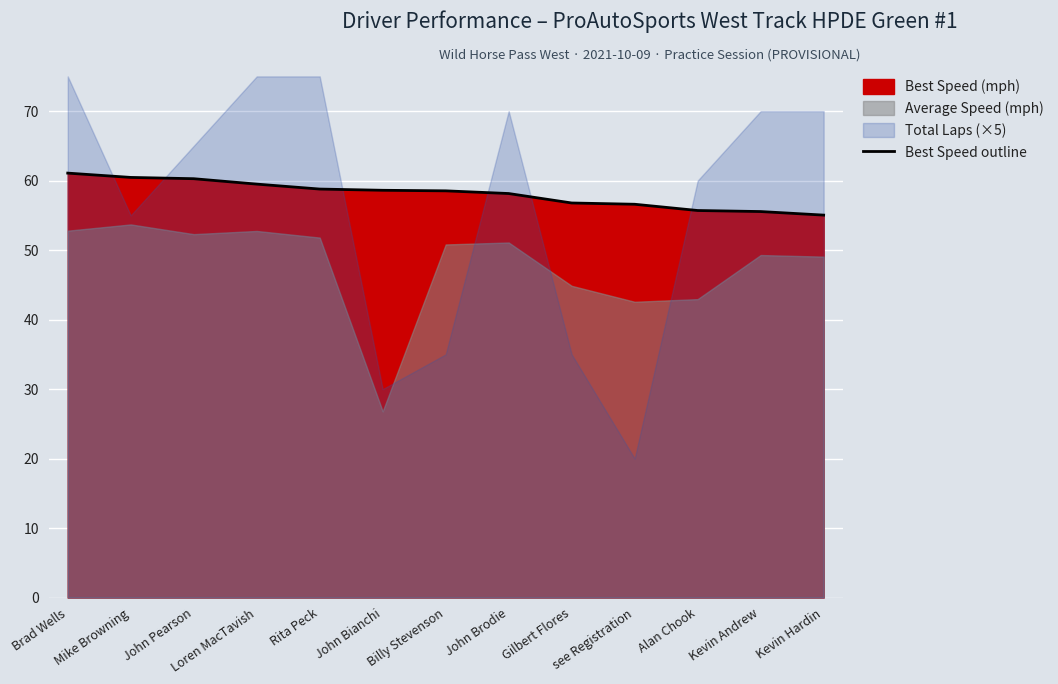

True or false: there are more than 0 points higher than both neighbors.

False